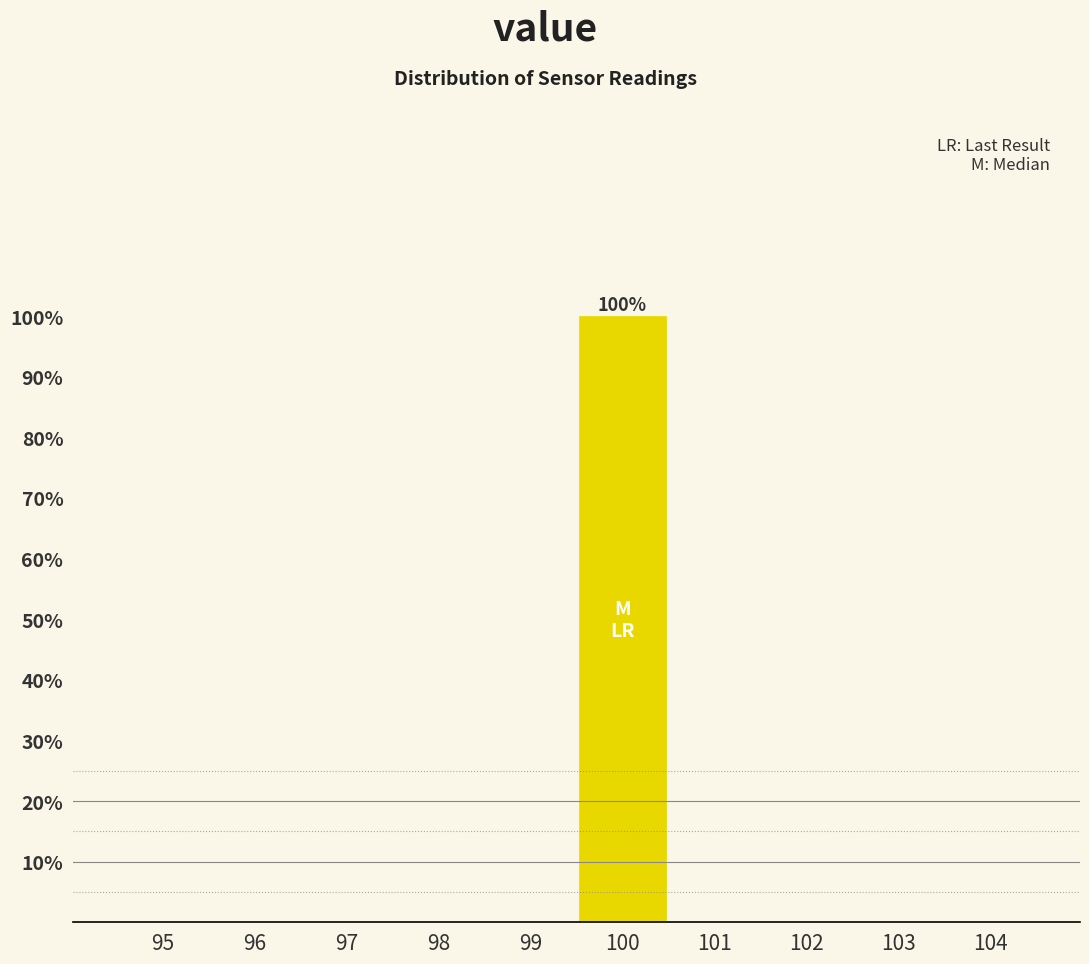

Reading left to right, extract all data points from this chart.

95=0	96=0	97=0	98=0	99=0	100=100	101=0	102=0	103=0	104=0